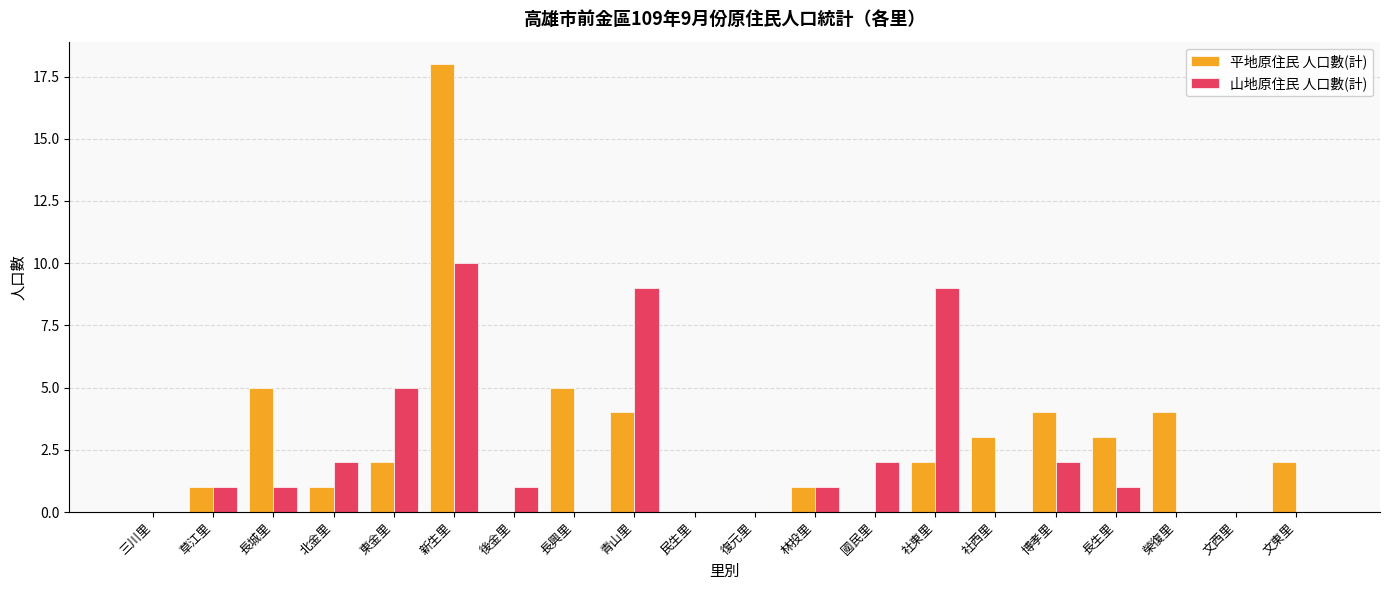

Reading left to right, list all the values displayed in this chart.

平地原住民 人口數(計): 三川里=0	草江里=1	長城里=5	北金里=1	東金里=2	新生里=18	後金里=0	長興里=5	青山里=4	民生里=0	復元里=0	林投里=1	國民里=0	社東里=2	社西里=3	博孝里=4	長生里=3	榮復里=4	文西里=0	文東里=2
山地原住民 人口數(計): 三川里=0	草江里=1	長城里=1	北金里=2	東金里=5	新生里=10	後金里=1	長興里=0	青山里=9	民生里=0	復元里=0	林投里=1	國民里=2	社東里=9	社西里=0	博孝里=2	長生里=1	榮復里=0	文西里=0	文東里=0